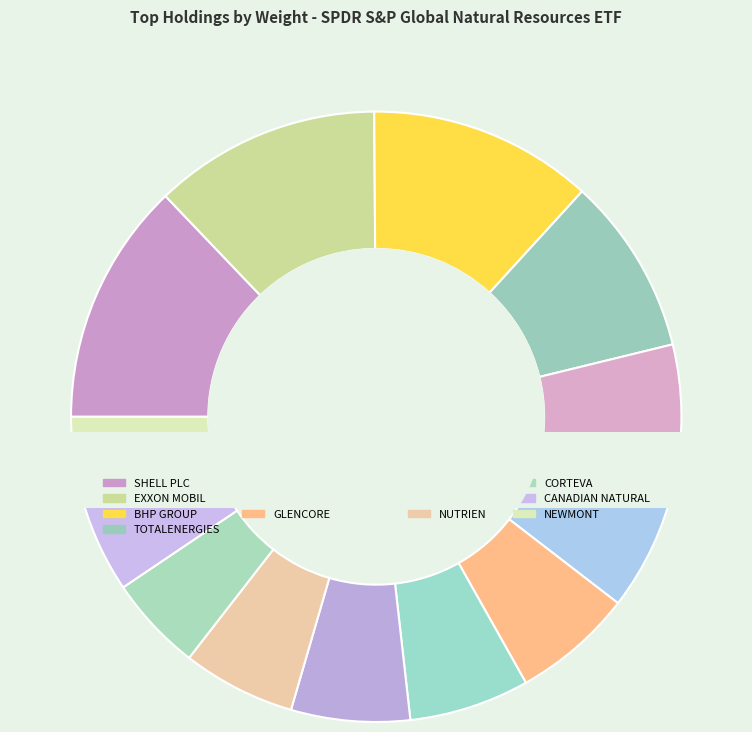

Approximately how many times larger is the value at EXXON MOBIL compared to FREEPORT MCMORAN?

1.7